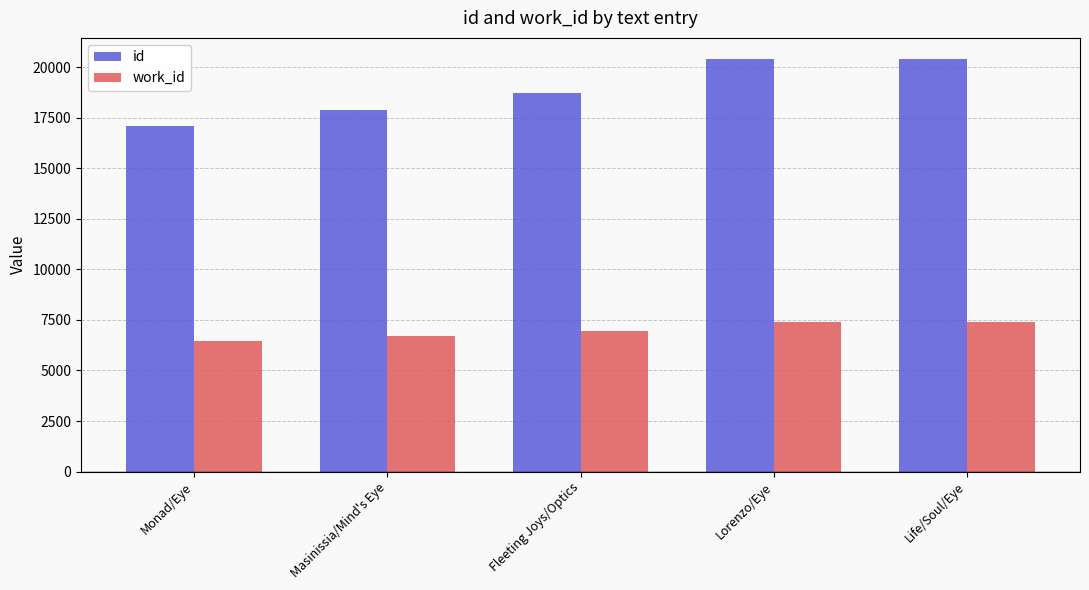

What is the difference between the second highest and second lowest values in the id series?

2521